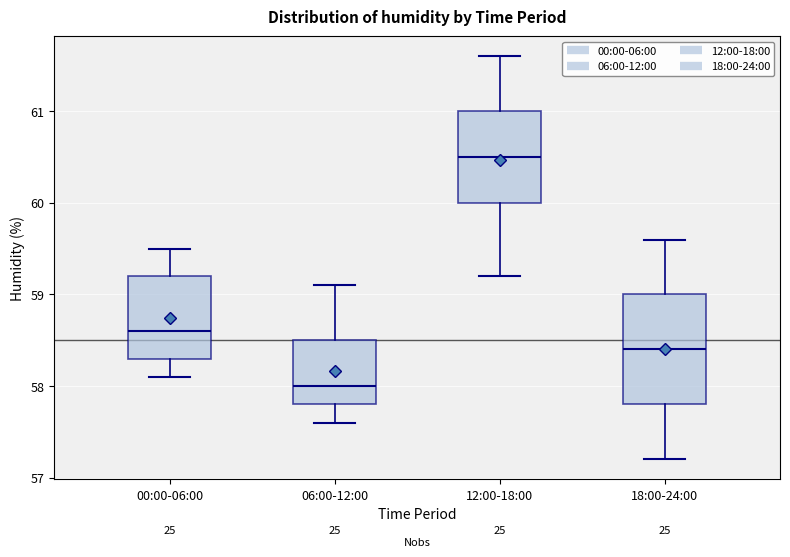

Where is the lower edge of the box for 12:00-18:00 on the y-axis? The values are not printed on the chart, so give them approximately, as read against the axis.

60.0